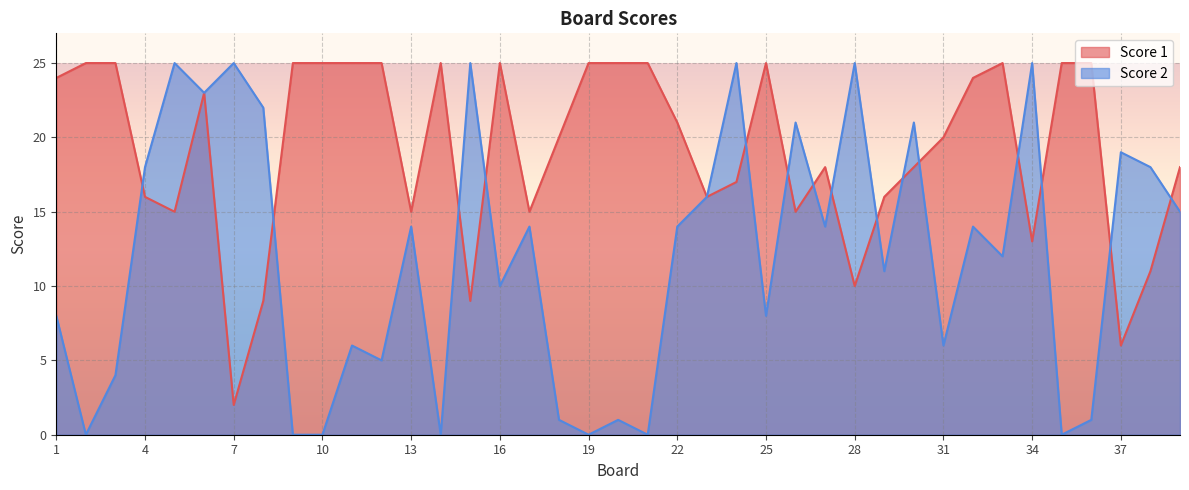

What is the value of the Score 2 point at the 8th from the left?

22